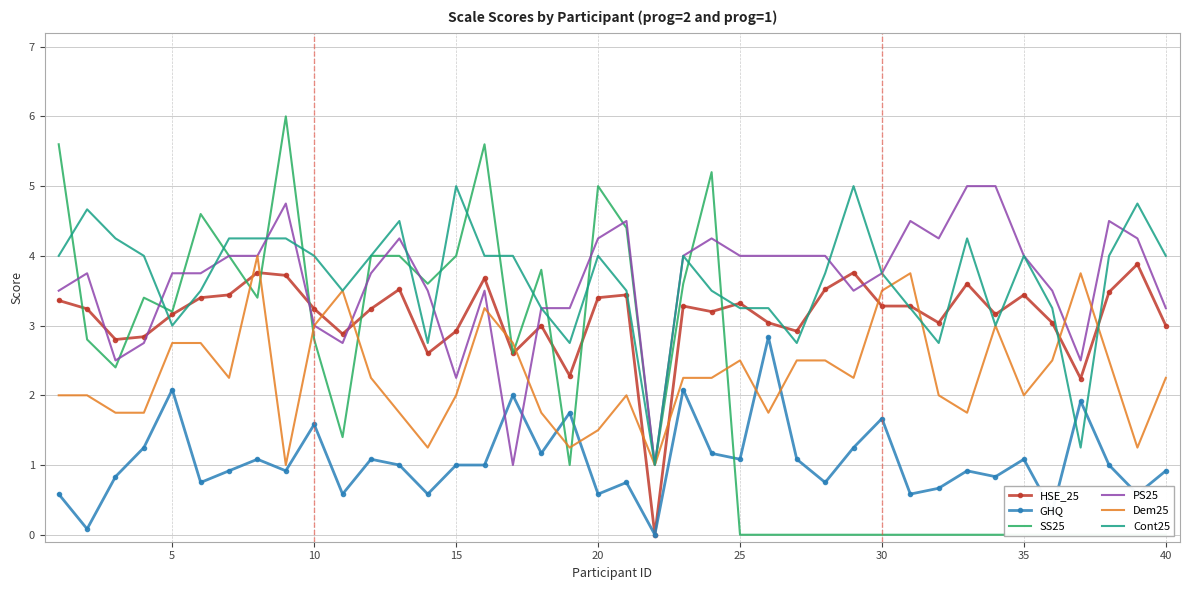

How many intersections are there between Dem25 and HSE_25?

12